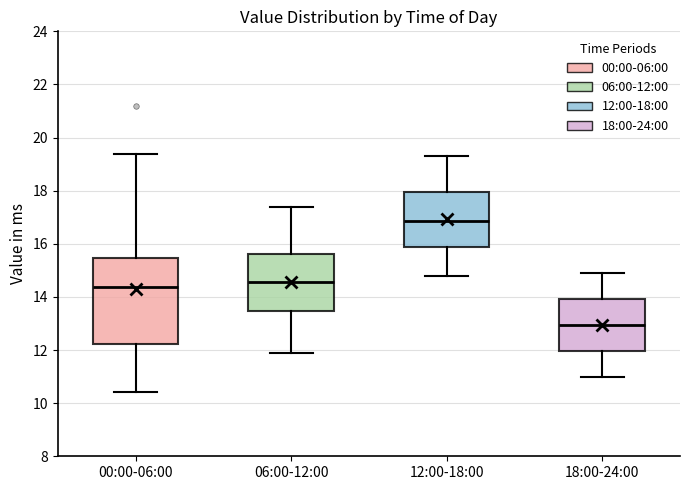

Reading left to right, read every box against the y-axis: the position of its median line, the range the box covers, and the ends of its whiskers. The values are not printed on the chart, so give them approximately, as read against the axis.

00:00-06:00: median 14.4, box 12.2 to 15.4, whiskers 10.4 to 19.4
06:00-12:00: median 14.6, box 13.4 to 15.6, whiskers 12.0 to 17.4
12:00-18:00: median 16.8, box 15.8 to 18.0, whiskers 14.8 to 19.4
18:00-24:00: median 13.0, box 12.0 to 14.0, whiskers 11.0 to 15.0